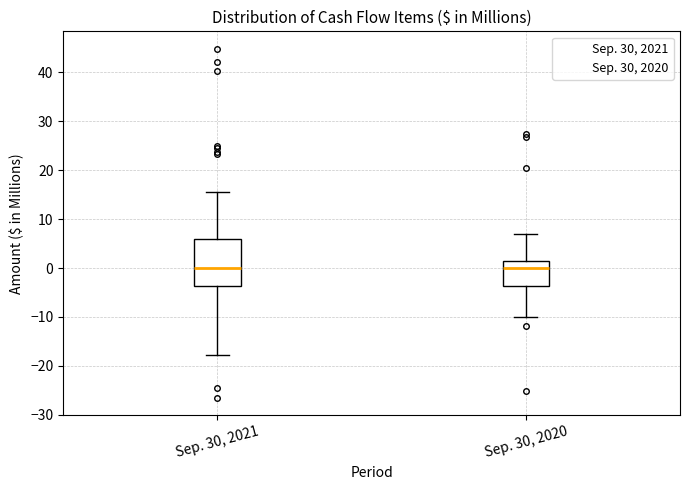

Reading left to right, transcribe this box plot: for each box, give where its median line is, the range the box spans, and where its two whiskers end, as read against the y-axis. The values are not printed on the chart, so give them approximately, as read against the axis.

Sep. 30, 2021: median 0, box -4 to 6, whiskers -18 to 16
Sep. 30, 2020: median 0, box -4 to 2, whiskers -10 to 7